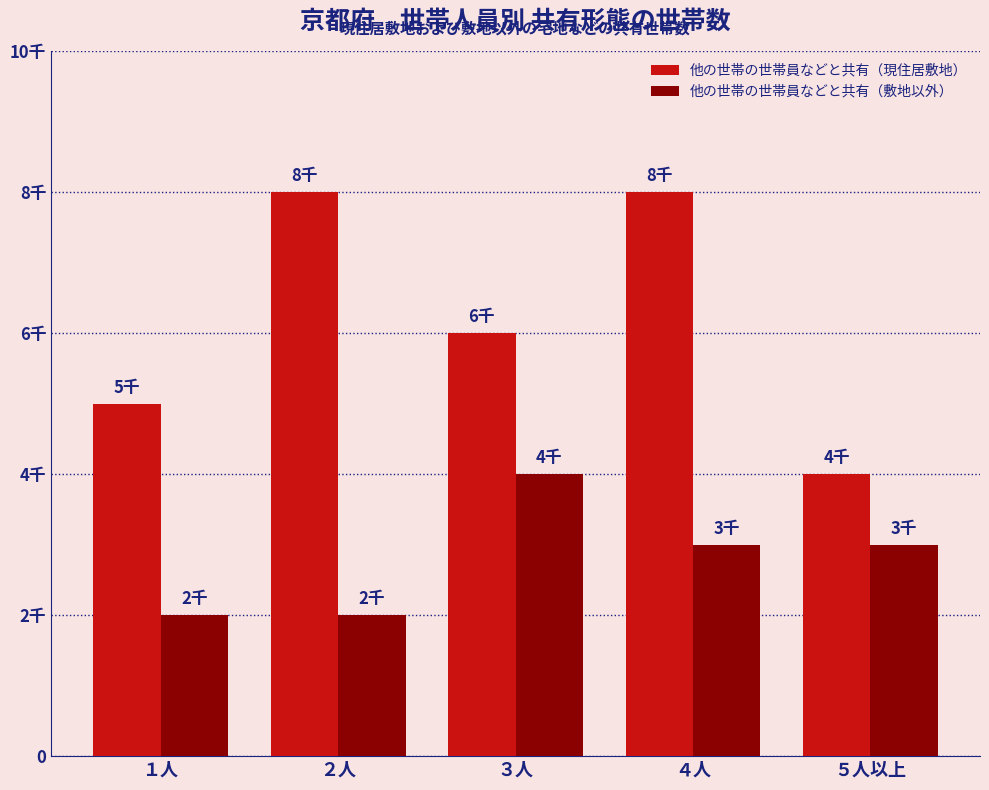

What are all the series names shown in the legend?

他の世帯の世帯員などと共有（現住居敷地）, 他の世帯の世帯員などと共有（敷地以外）